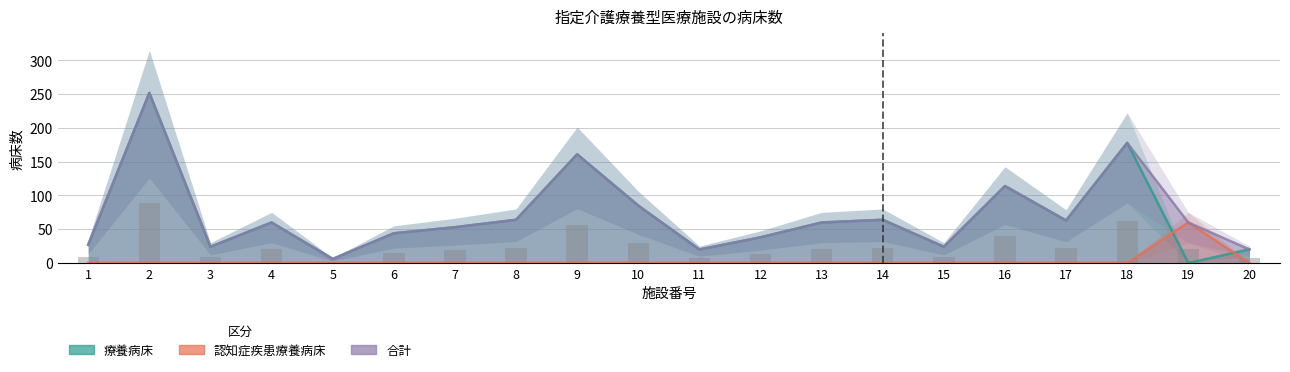

How many data points in 合計 are less than 60?

9